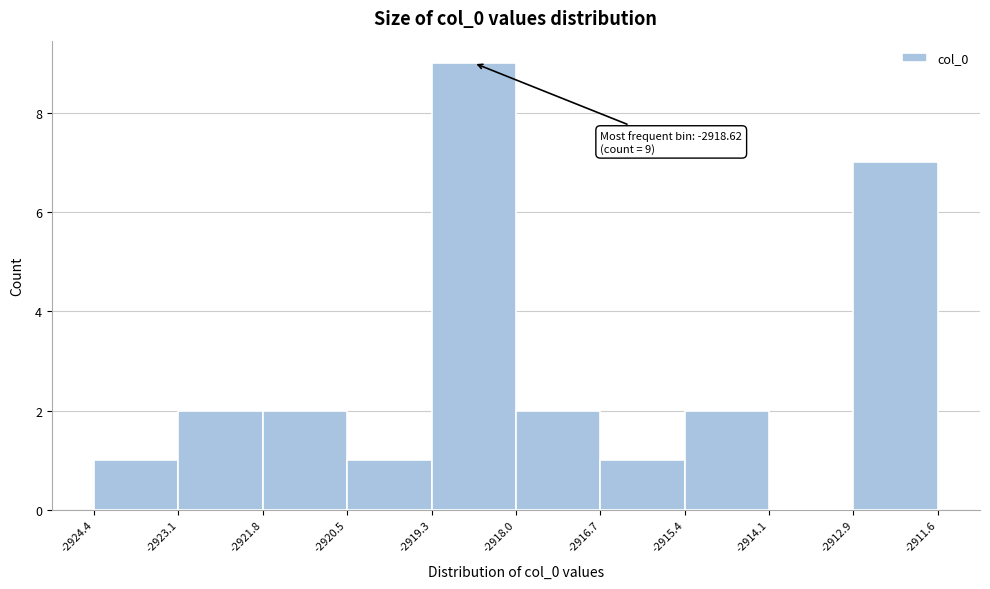

Which range on the x-axis has the tallest bar?

-2919.3 to -2918.0